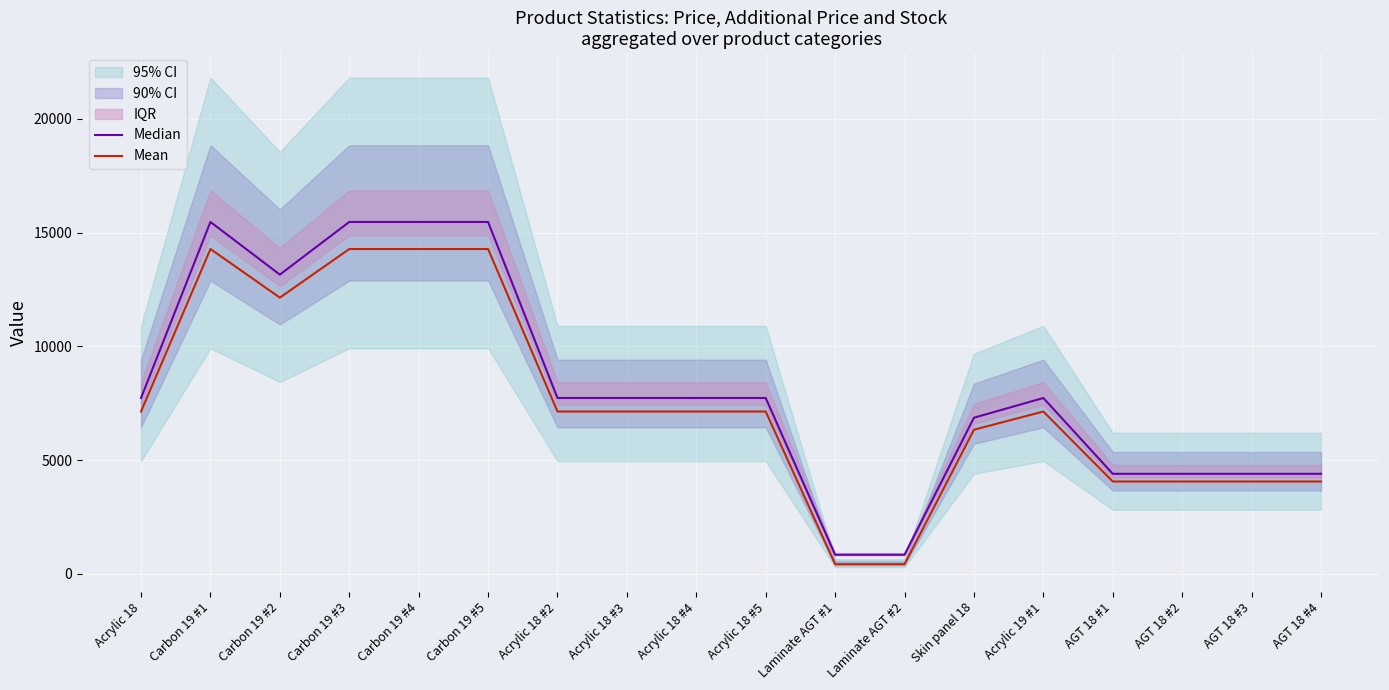

What is the value of the Mean point at the 15th from the left?

4057.9